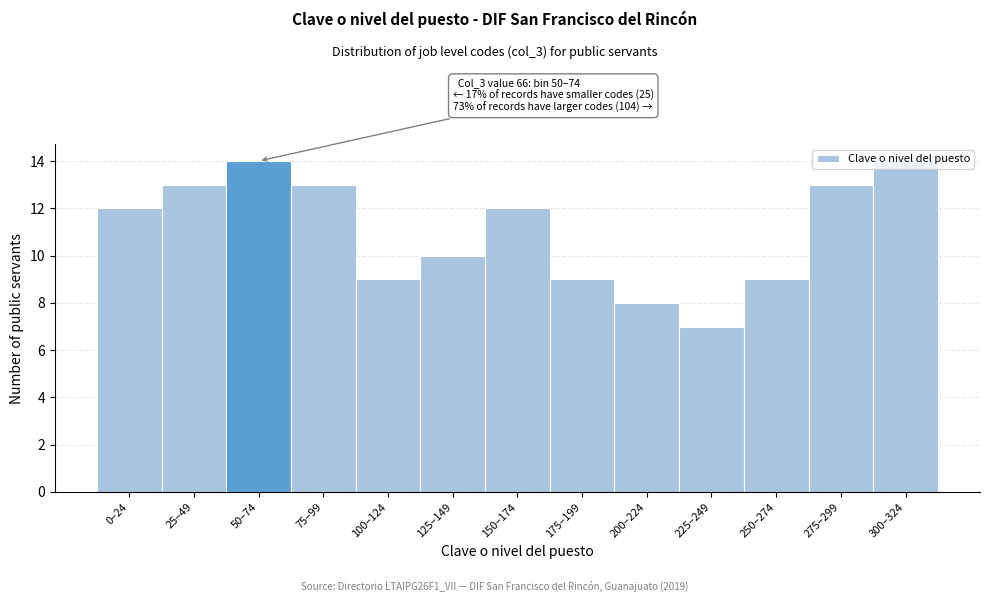

What is the average value?

11